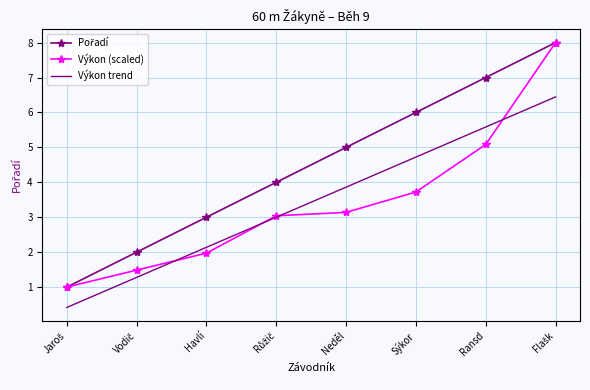

The Výkon (scaled) series shows 0.5 at Havlí. True or false?

False